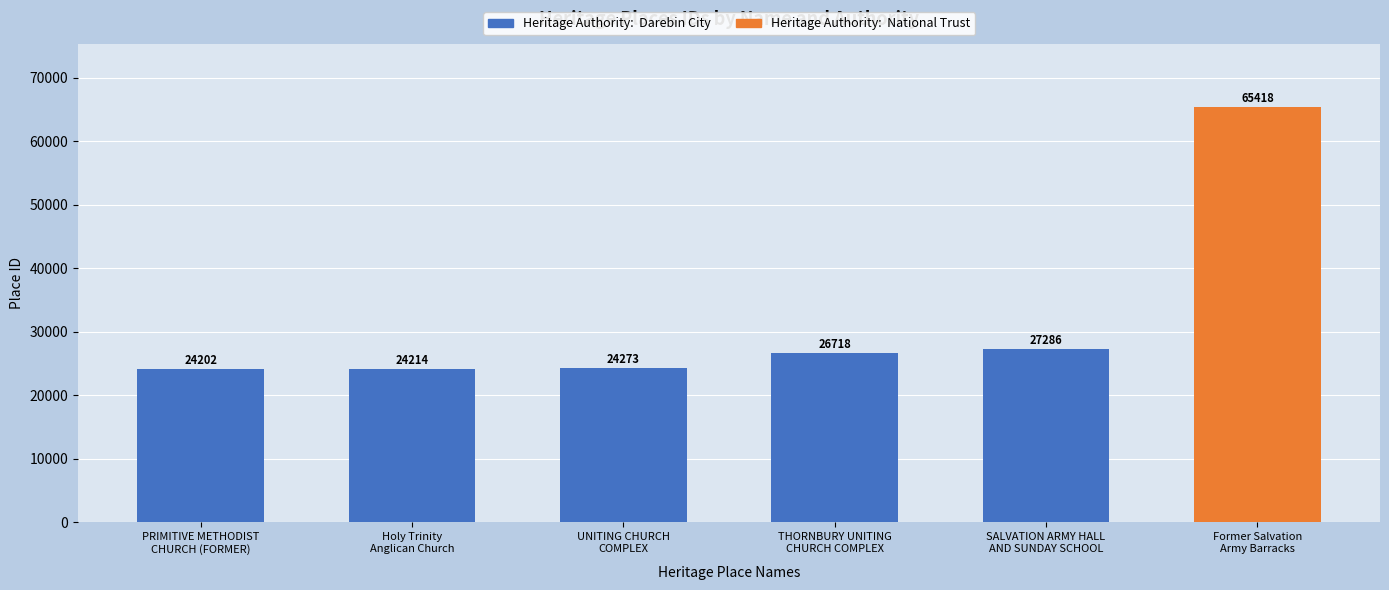

How many bars are there in total?

6